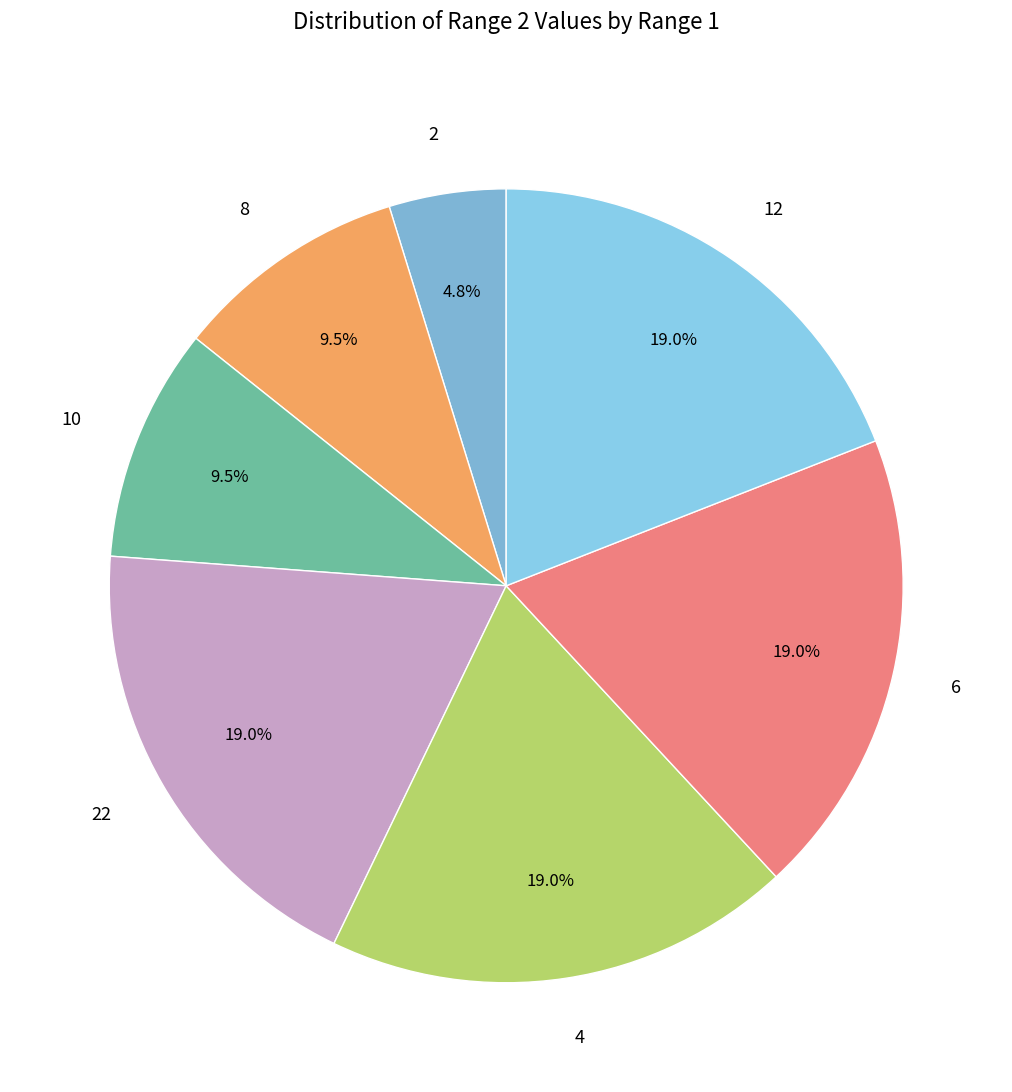

Combined, what portion of the pie is 8 and 12?

28.6%